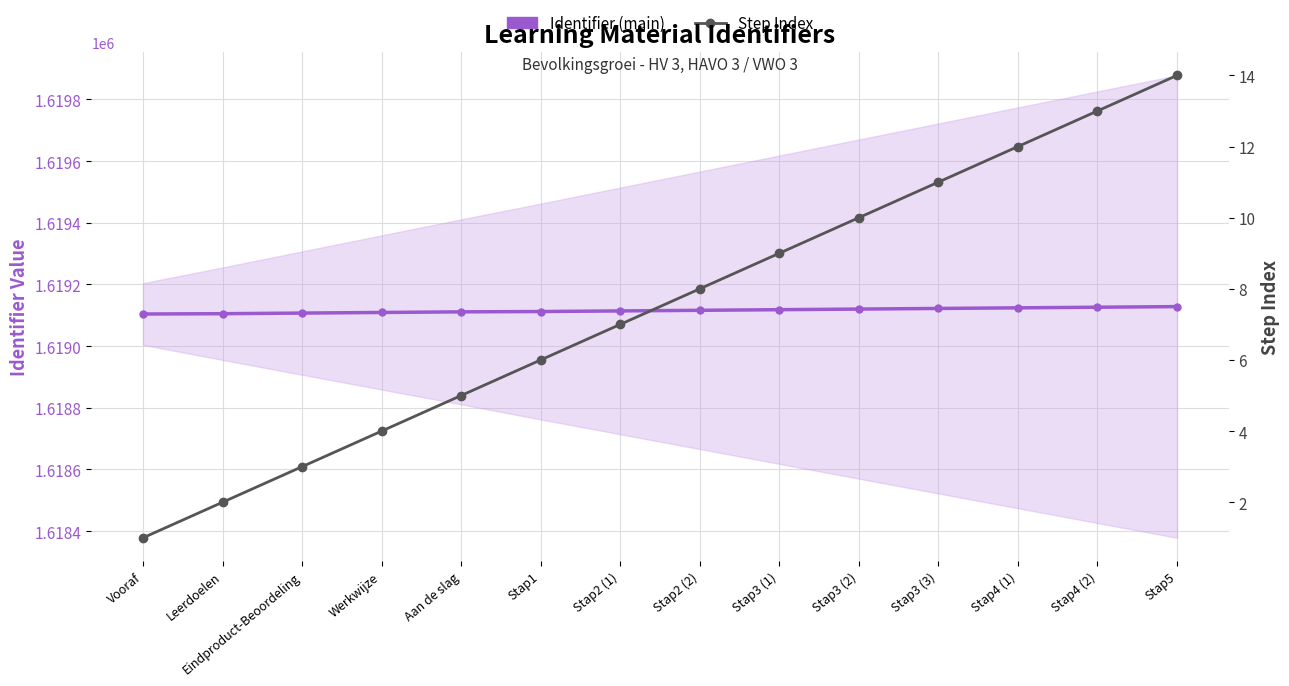

What is the label of the 13th point from the left?

Stap4 (2)